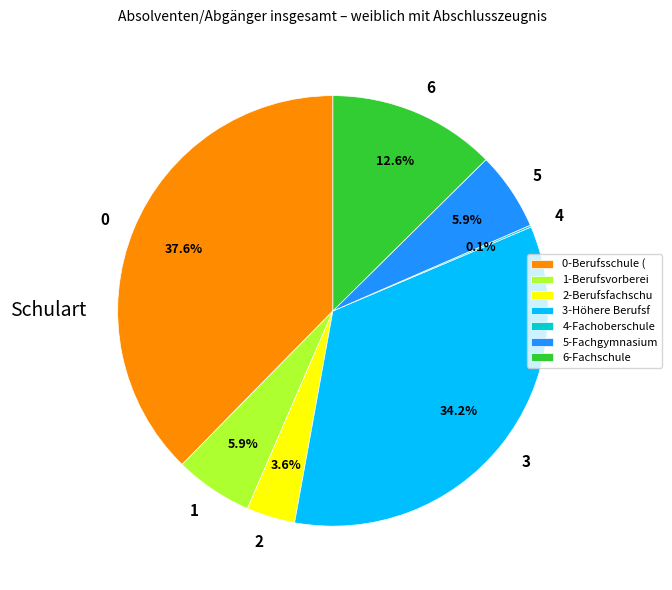

Between 6 and 5, which is larger?

6